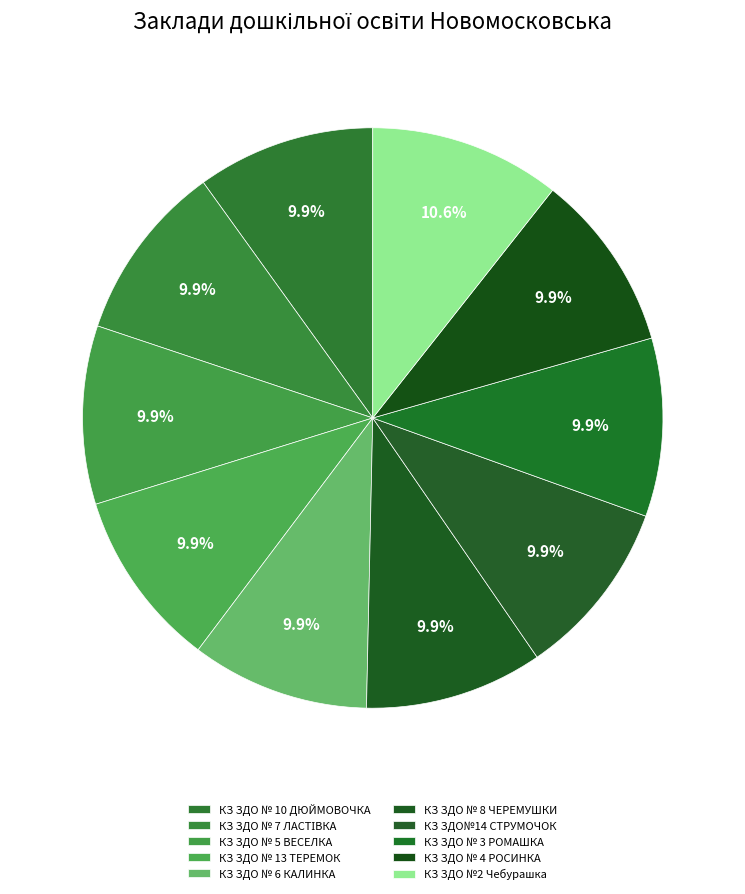

How many slices are in this pie chart?

10